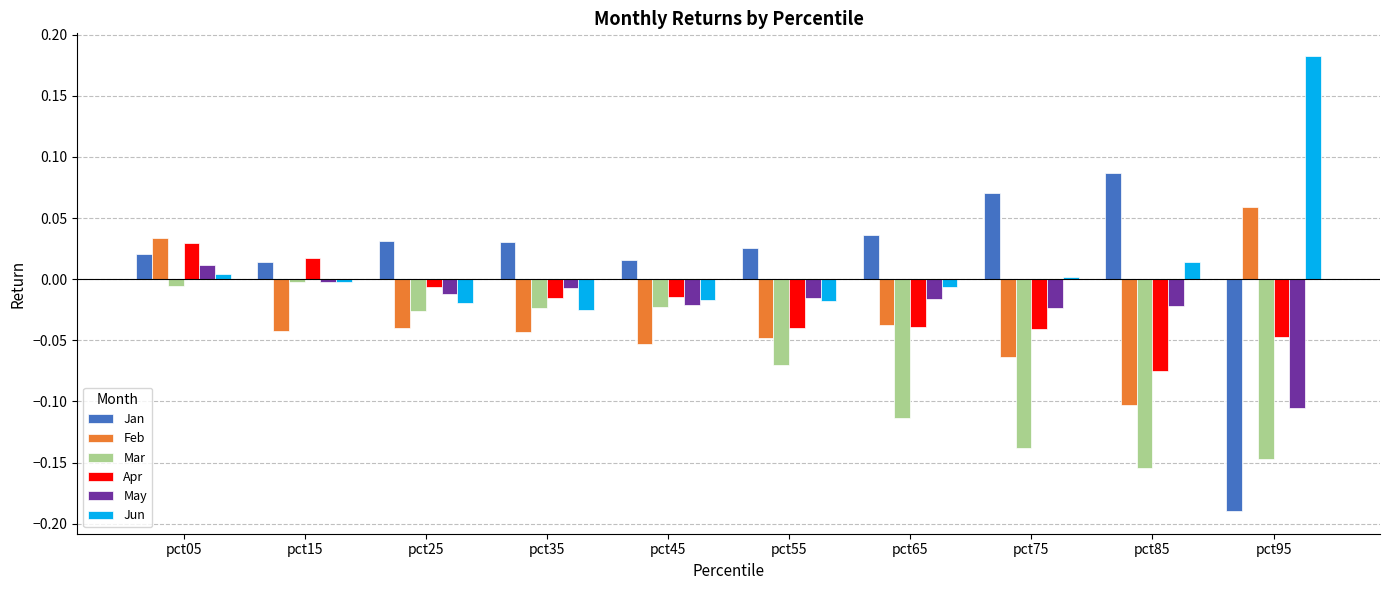

At which label does Feb reach its peak?

pct95